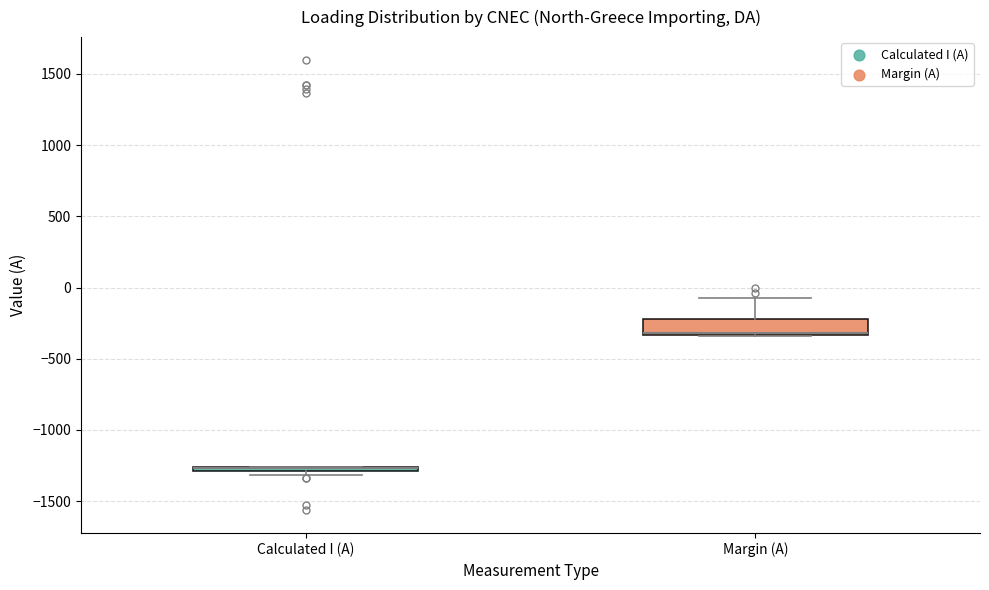

Which box is the tallest, from its lower edge to its upper edge?

Margin (A)